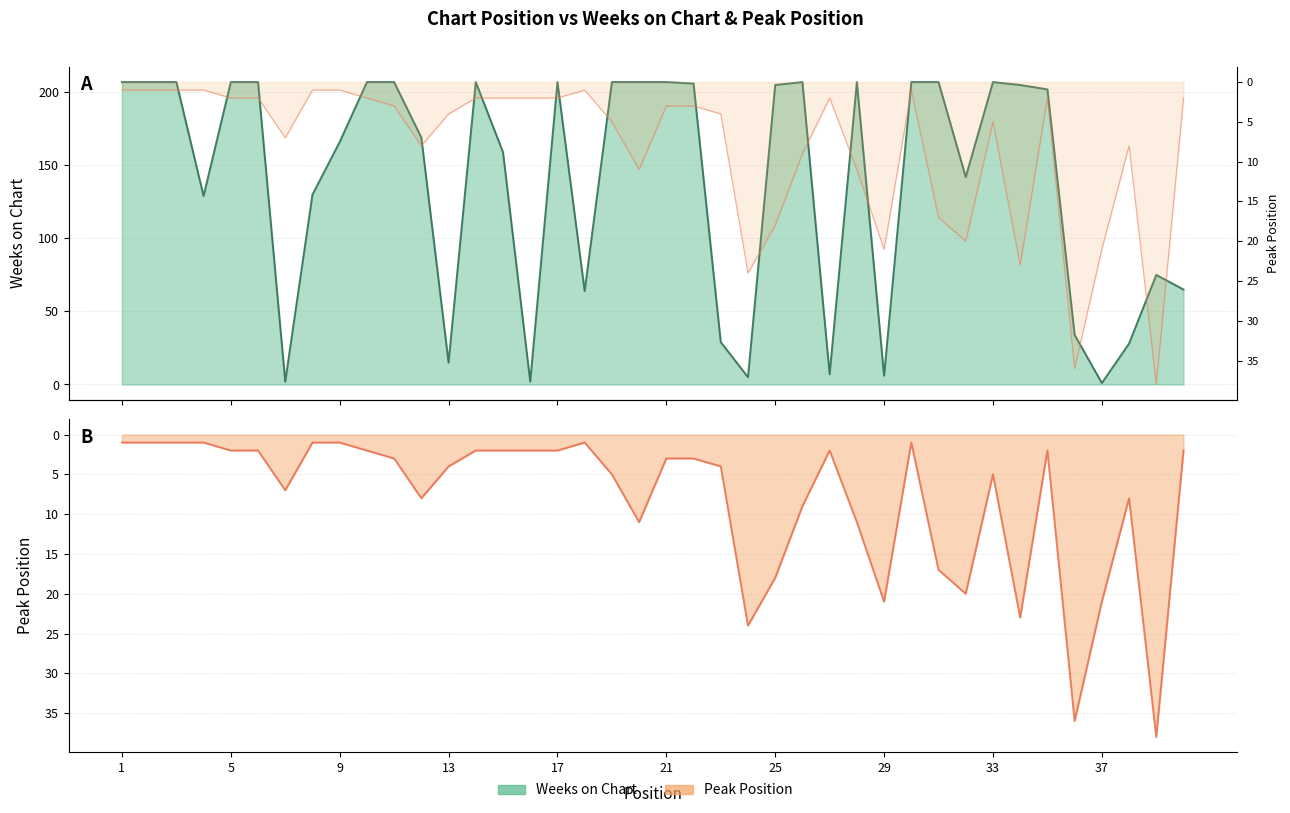

What is the difference between the maximum and second lowest values in the Peak Position series?

37